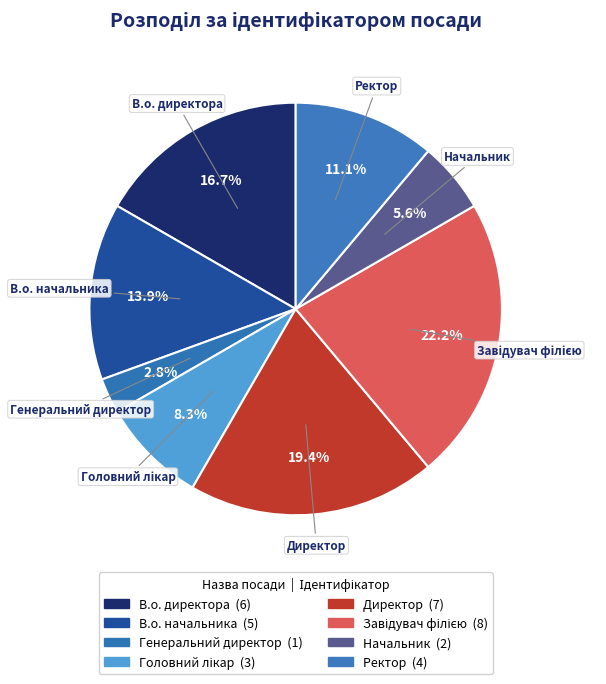

How much of the chart is everything except В.о. директора?

83.3%